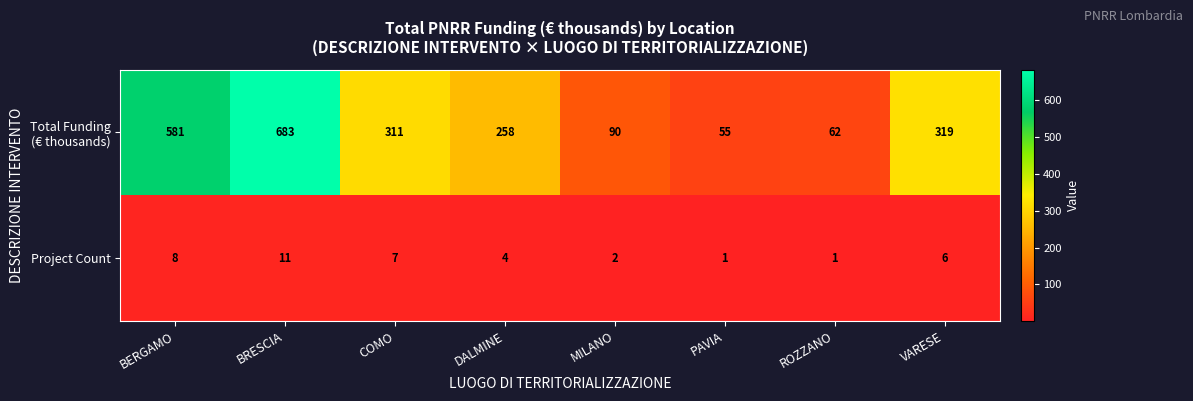

At which category does the chart reach its peak across all series?

BRESCIA